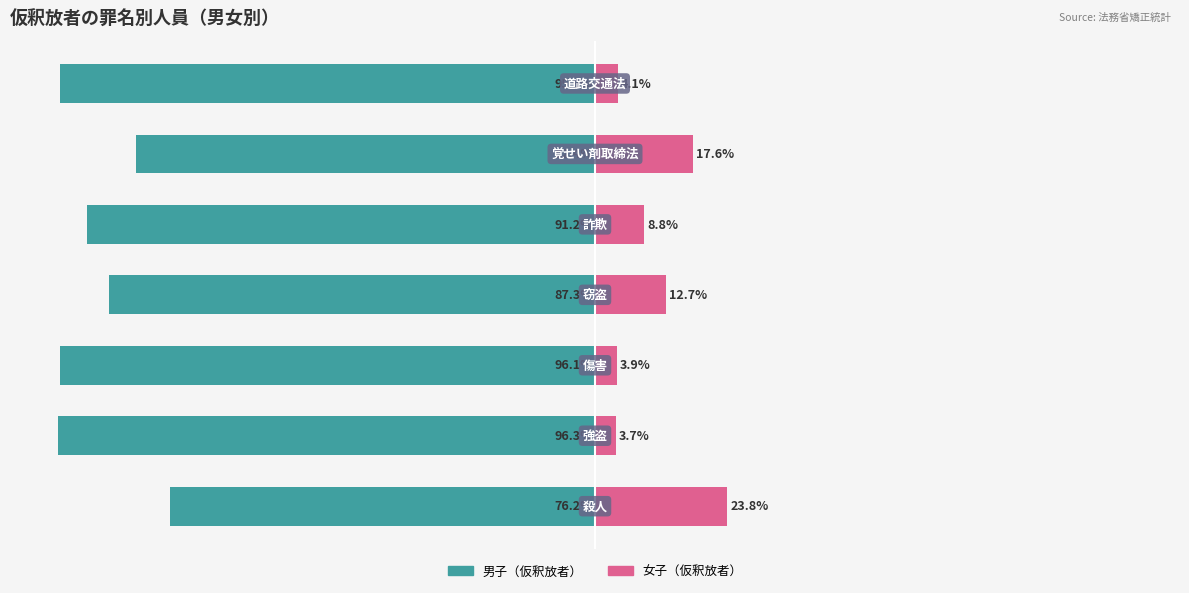

Reading right to left, transcribe all the data shown in this chart.

男子（仮釈放者）: 6=-95.9	5=-82.4	4=-91.2	3=-87.3	2=-96.1	1=-96.3	0=-76.2
女子（仮釈放者）: 6=4.1	5=17.6	4=8.8	3=12.7	2=3.9	1=3.7	0=23.8